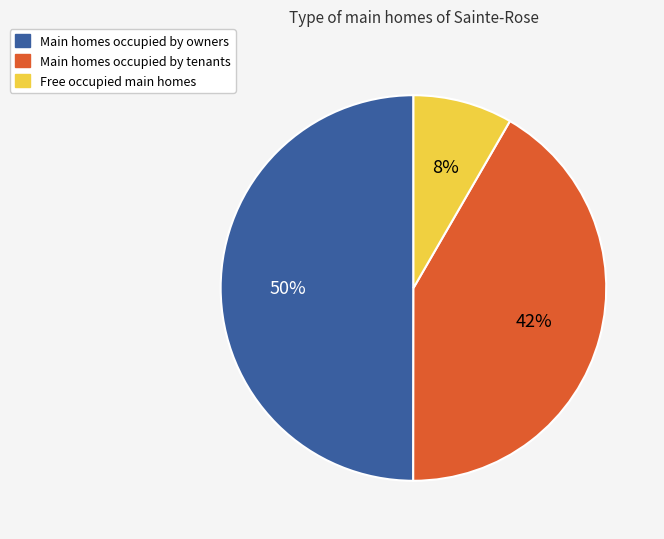

To the nearest percent, what is the average slice percentage?

33%